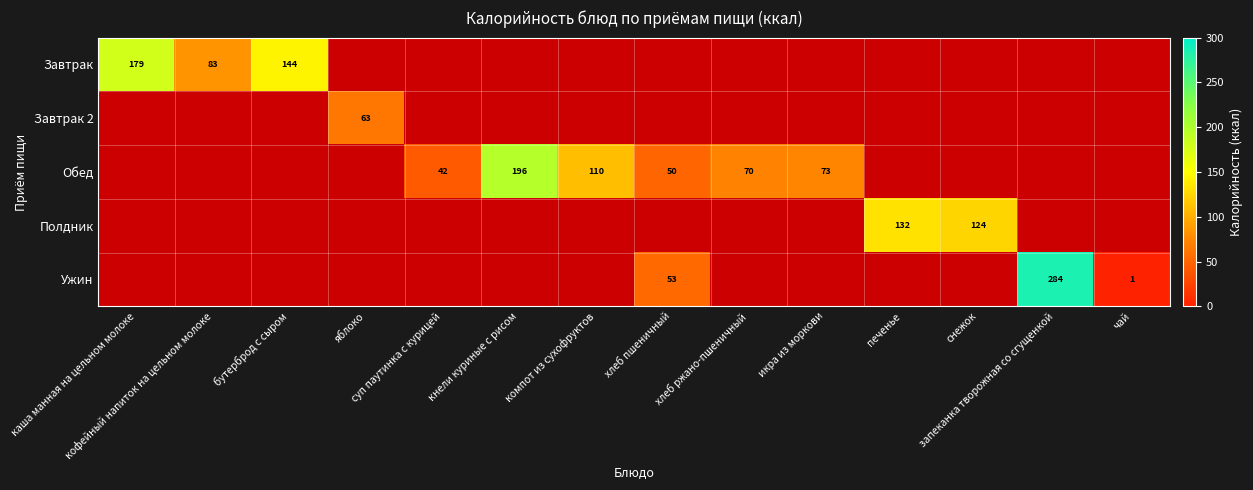

How many distinct data groups are displayed?

5